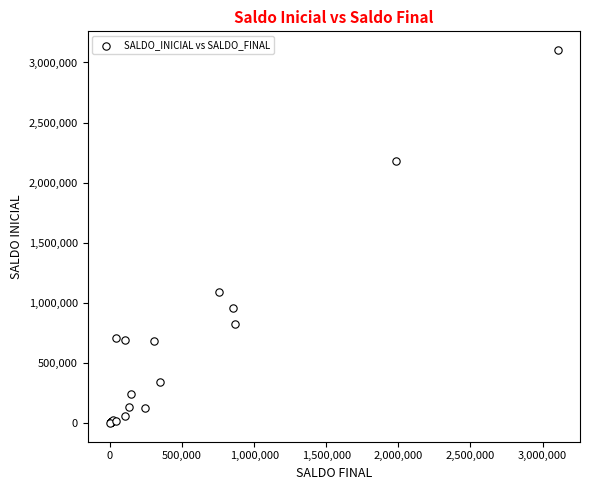

What Y value in the scatter plot is closest to 1552032?

1093857.3